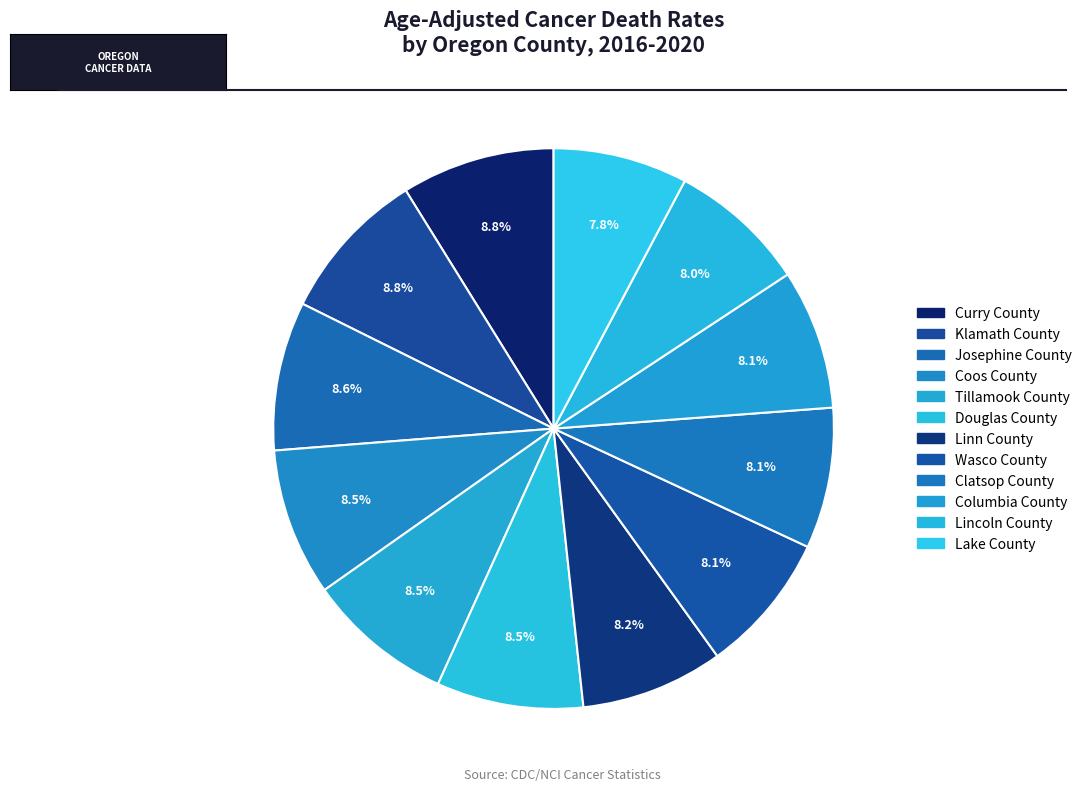

To the nearest percent, what percentage of the pie is Tillamook County?

8%